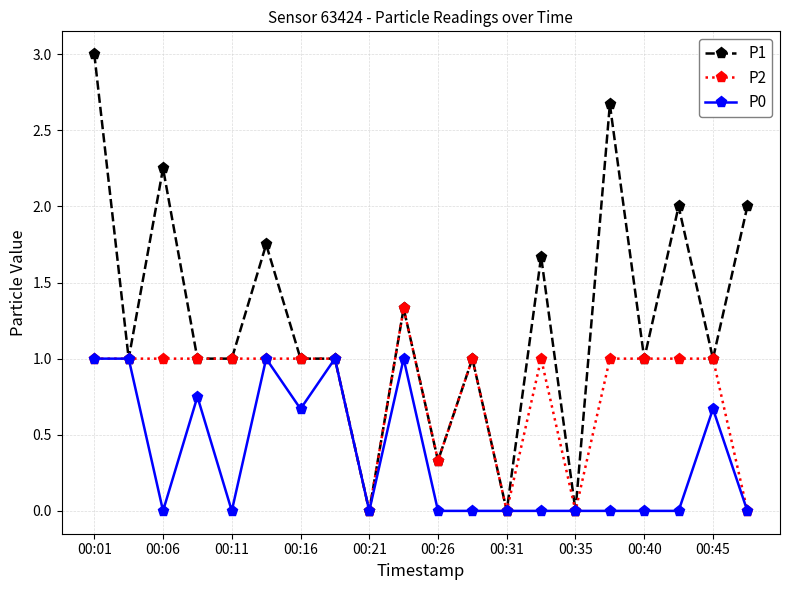

List the series in order of their peak value, lowest first.

P0, P2, P1